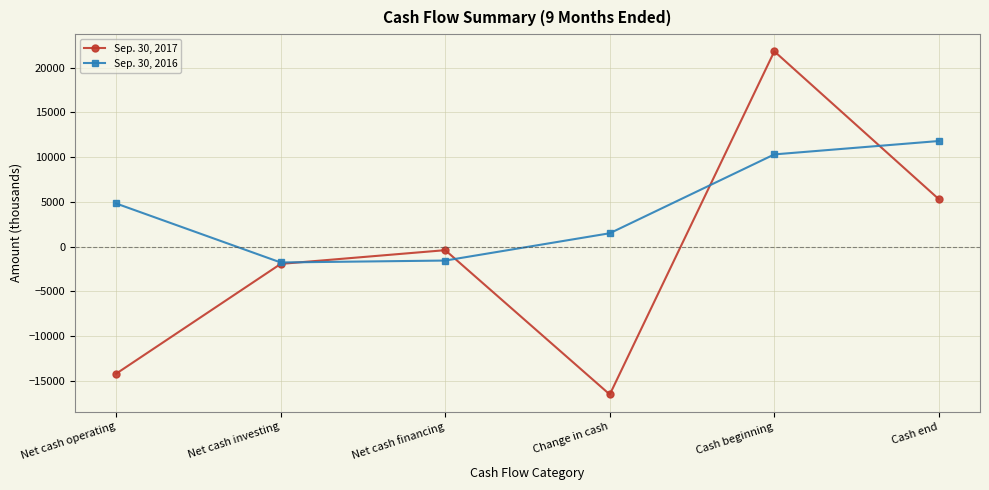

The value of Sep. 30, 2017 at Cash end is 2812. True or false?

False